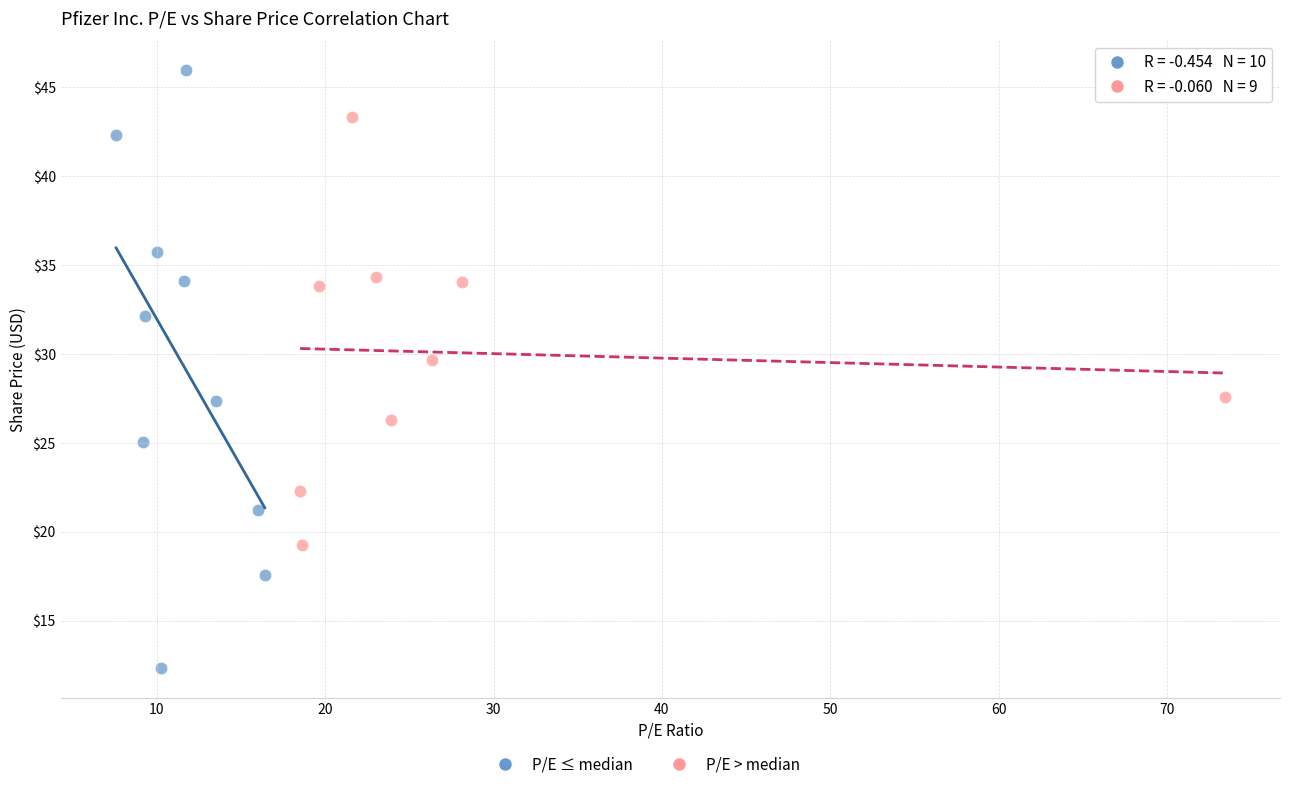

Which series reaches the maximum Y coordinate?

P/E ≤ median